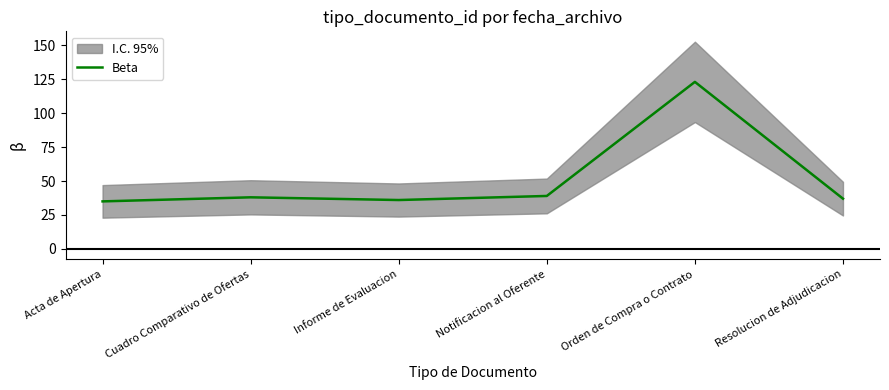

What is the label of the 4th point from the left?

Notificacion al Oferente